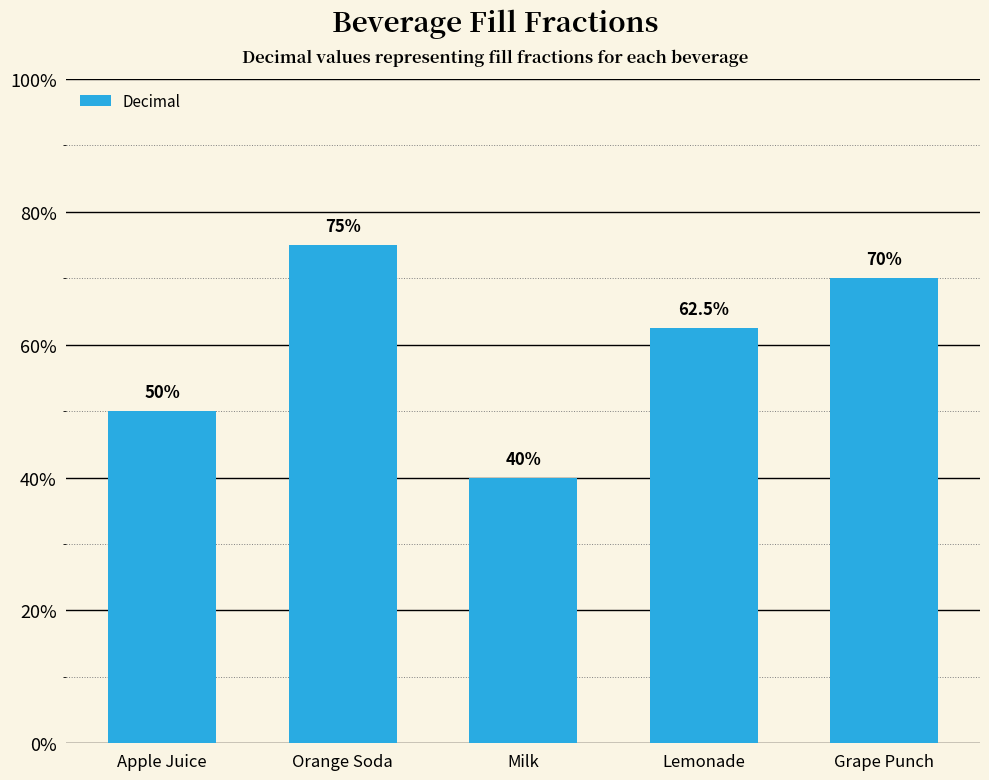

What is the smallest value displayed?

0.4